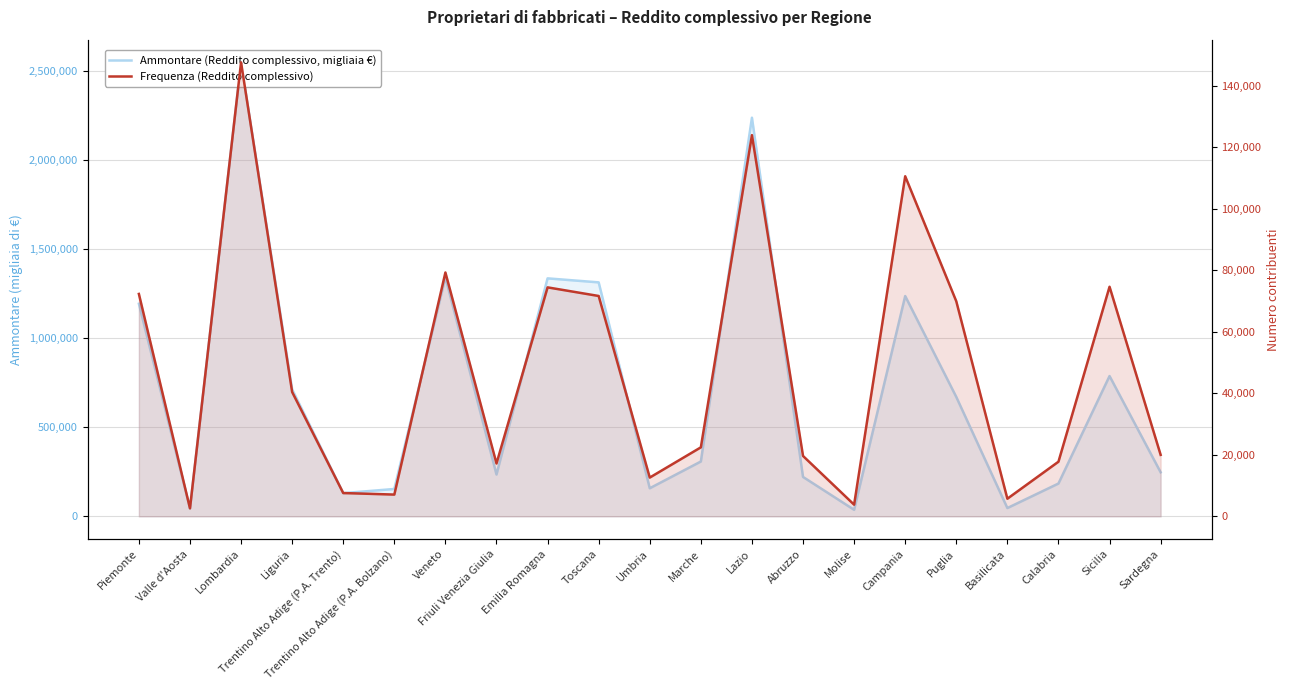

What is the label of the 11th point from the left?

Umbria